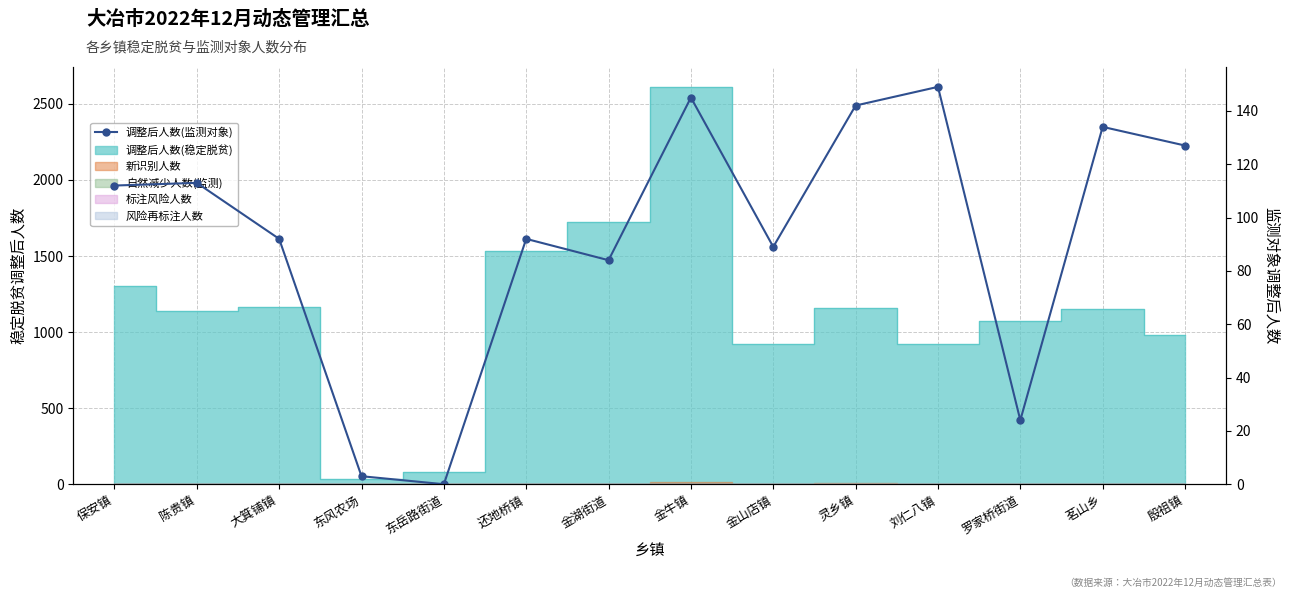

Where does the data first go above 112?

陈贵镇